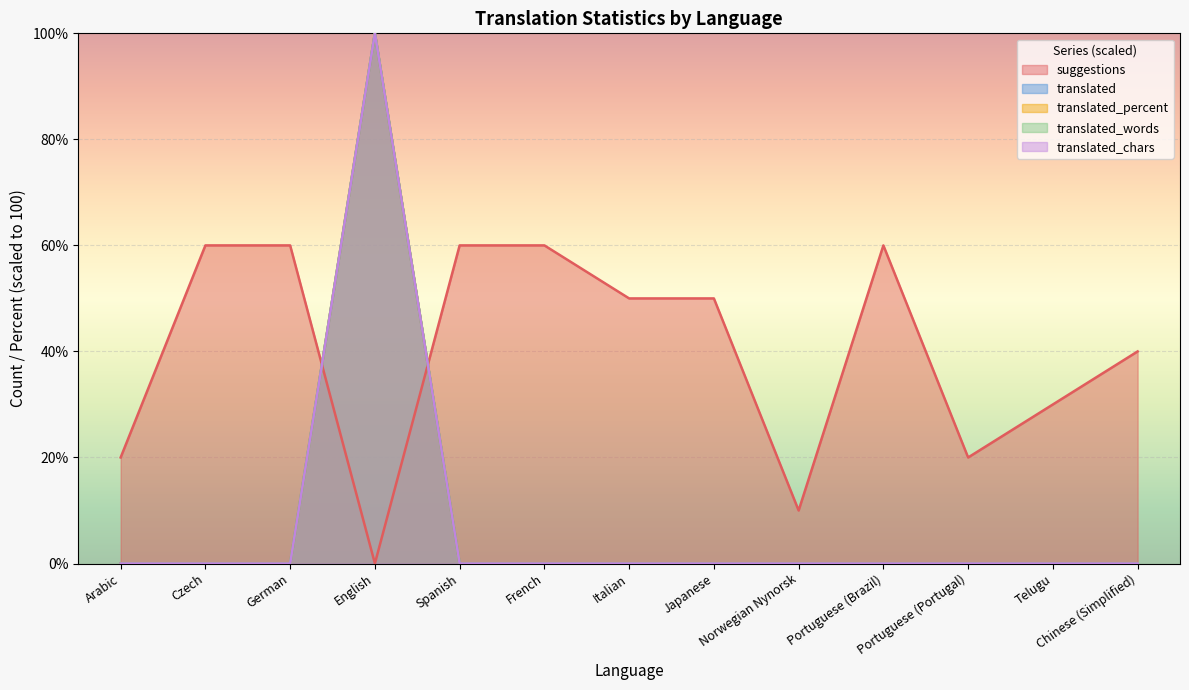

Reading right to left, list all the values displayed in this chart.

suggestions: 40	30	20	60	10	50	50	60	60	0	60	60	20
translated: 0	0	0	0	0	0	0	0	0	100	0	0	0
translated_percent: 0	0	0	0	0	0	0	0	0	100	0	0	0
translated_words: 0	0	0	0	0	0	0	0	0	100	0	0	0
translated_chars: 0	0	0	0	0	0	0	0	0	100	0	0	0